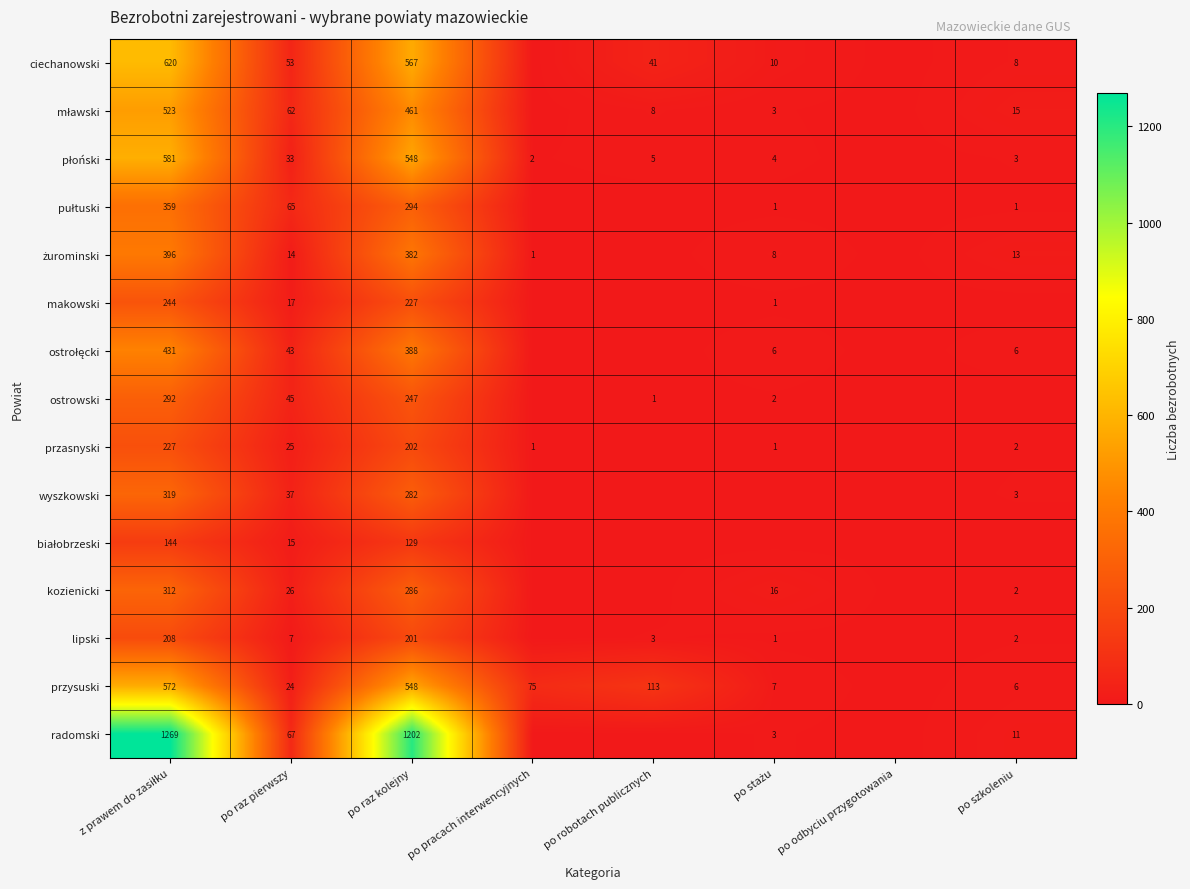

What is the difference between the highest and lowest values at po raz pierwszy?

60